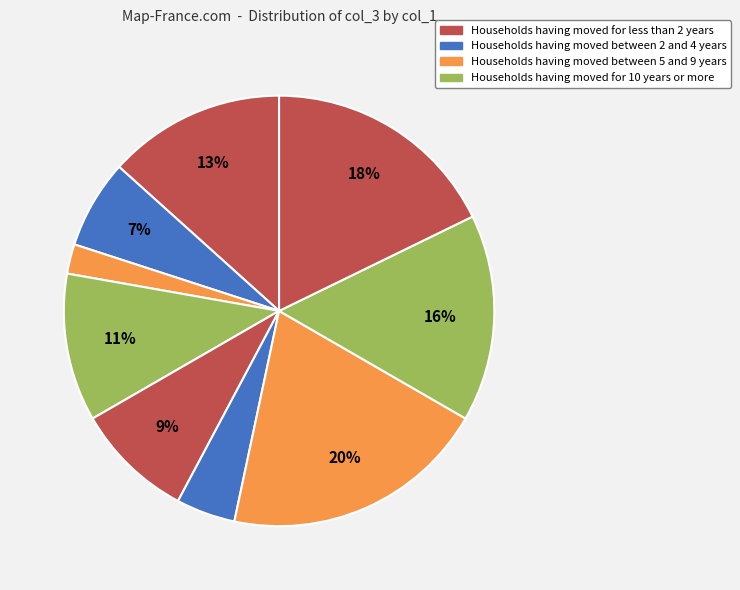

How many slices are in this pie chart?

9